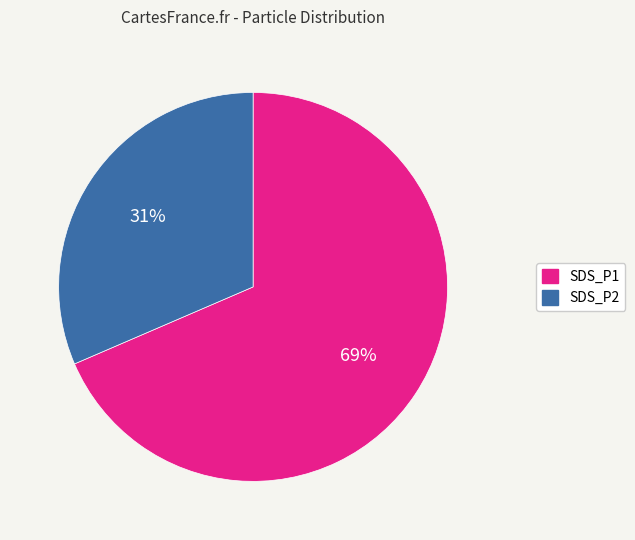

To the nearest percent, what is the combined percentage of SDS_P1 and SDS_P2?

100%